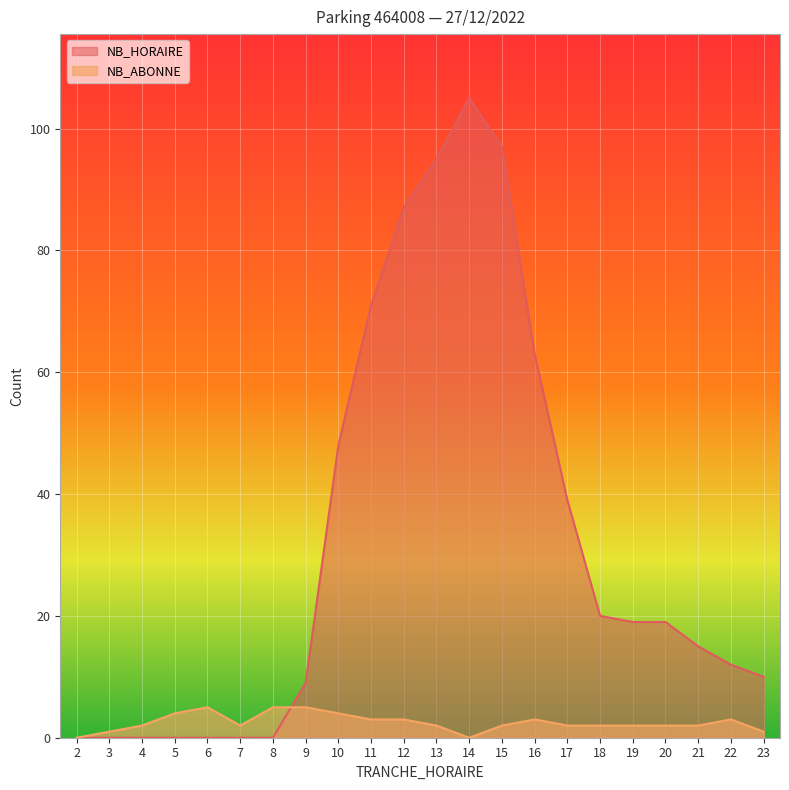

List the series in order of their overall mean, lowest first.

NB_ABONNE, NB_HORAIRE